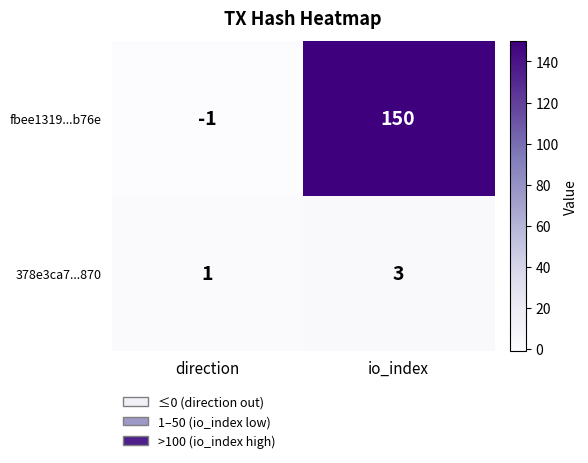

Reading left to right, list all the values displayed in this chart.

fbee1319...b76e: direction=-1	io_index=150
378e3ca7...870: direction=1	io_index=3